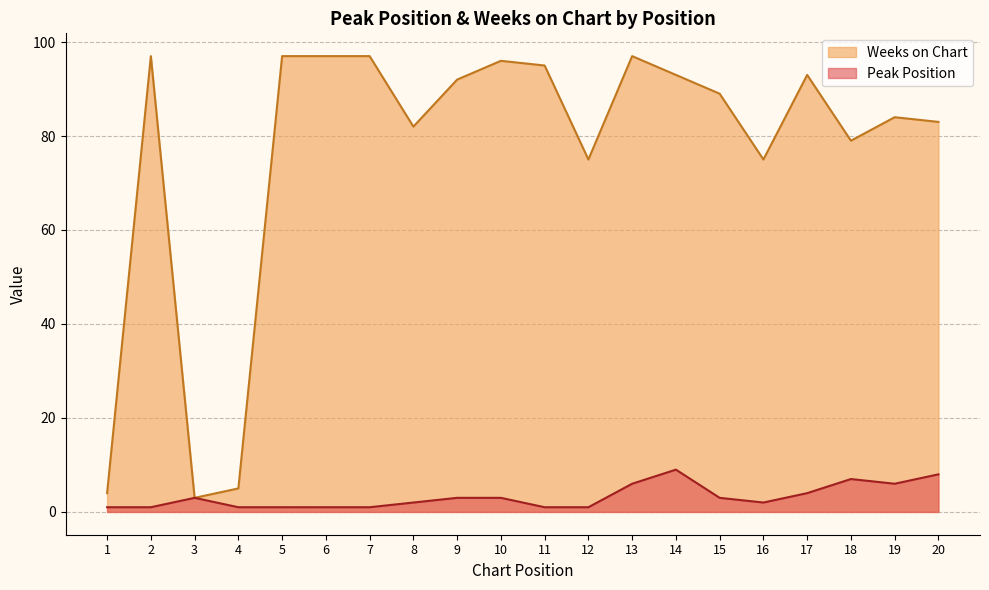

Is it true that Weeks on Chart equals 97 at 13?

True